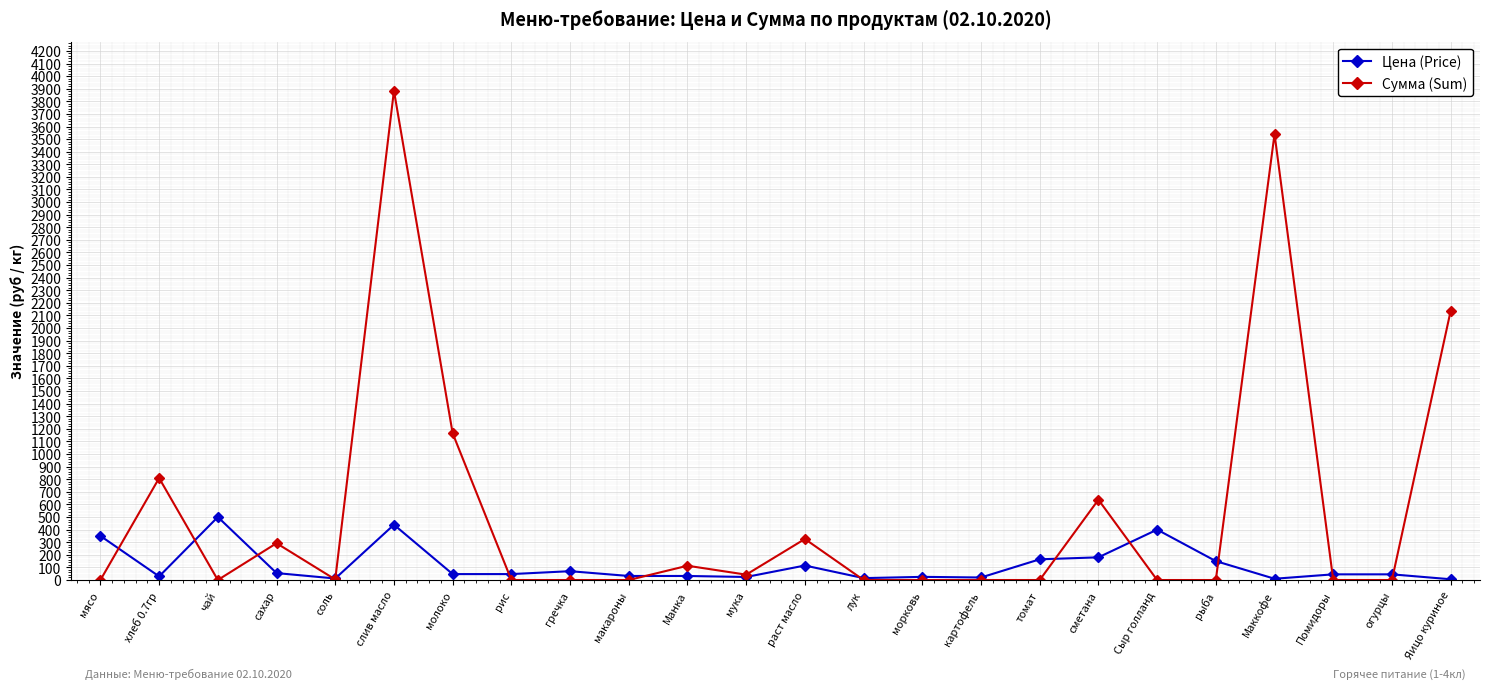

Is this an area chart (filled region under the line)?

No